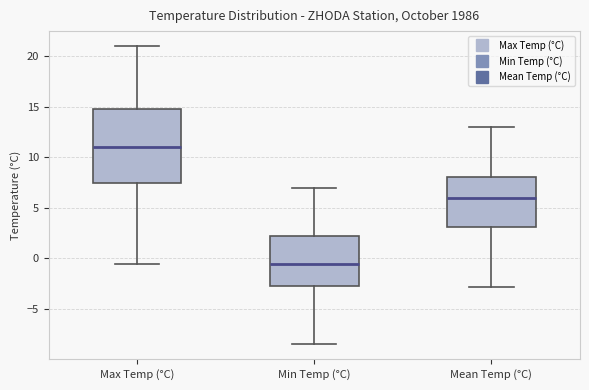

Reading left to right, transcribe this box plot: for each box, give where its median line is, the range the box spans, and where its two whiskers end, as read against the y-axis. The values are not printed on the chart, so give them approximately, as read against the axis.

Max Temp (°C): median 11.0, box 7.5 to 15.0, whiskers -0.5 to 21.0
Min Temp (°C): median -0.5, box -2.5 to 2.5, whiskers -8.5 to 7.0
Mean Temp (°C): median 6.0, box 3.0 to 8.0, whiskers -3.0 to 13.0